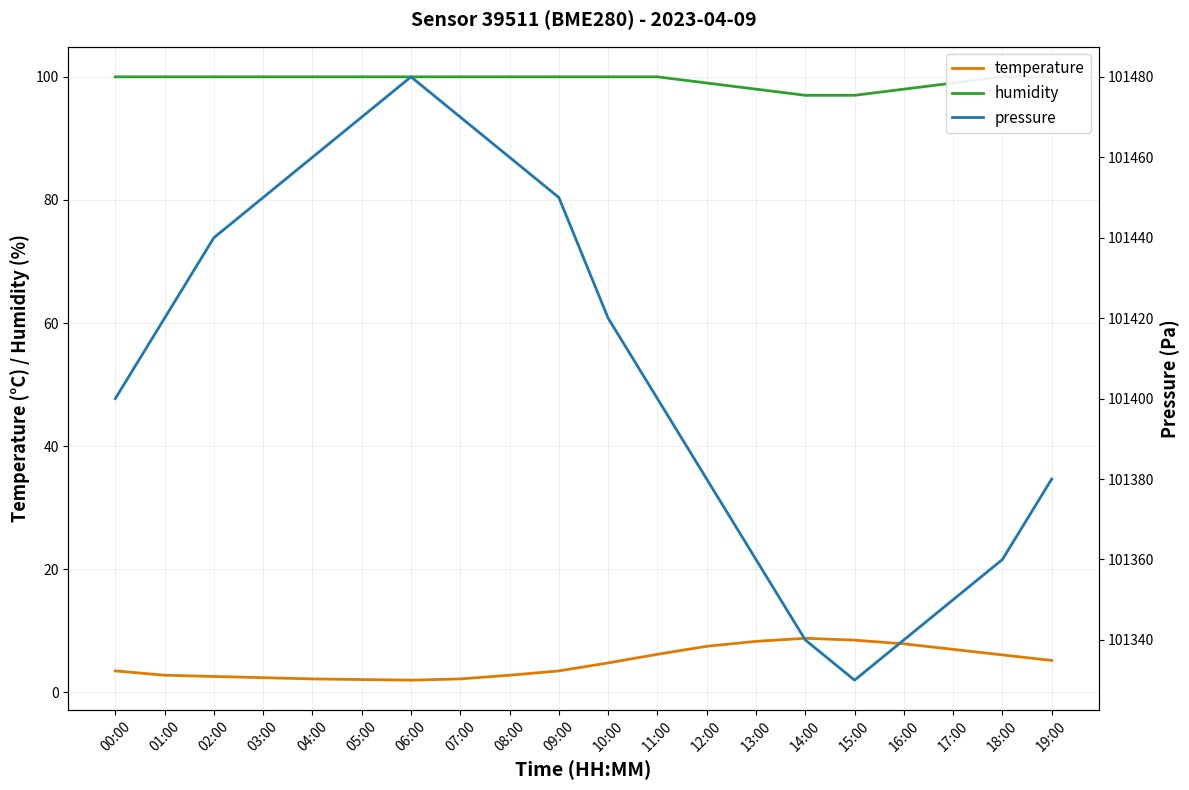

What position from the right is 15:00?

5